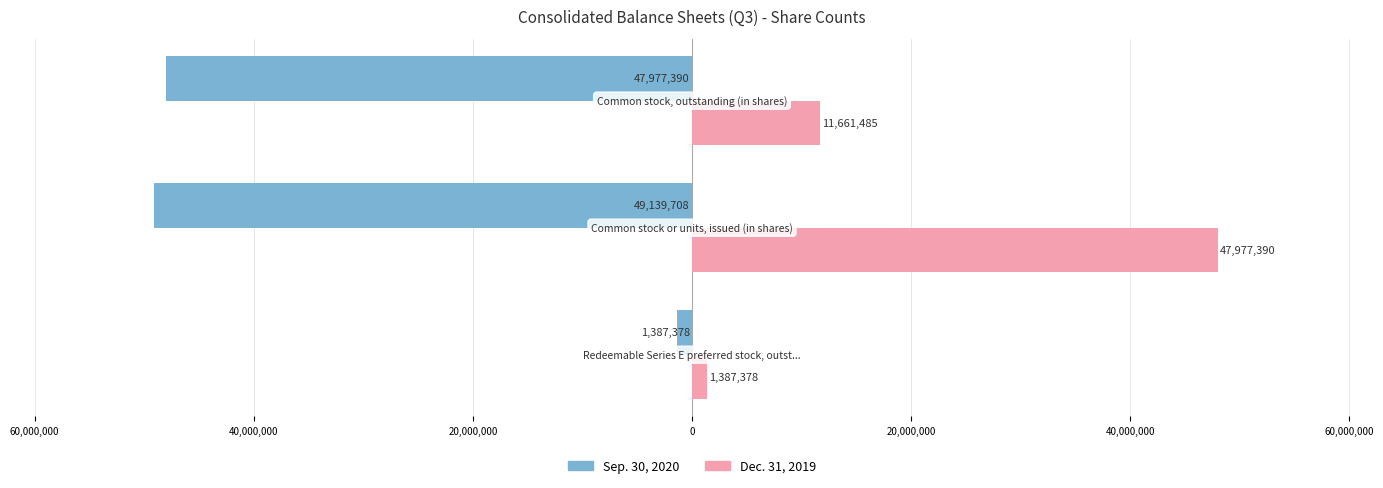

What are all the series names shown in the legend?

Sep. 30, 2020, Dec. 31, 2019